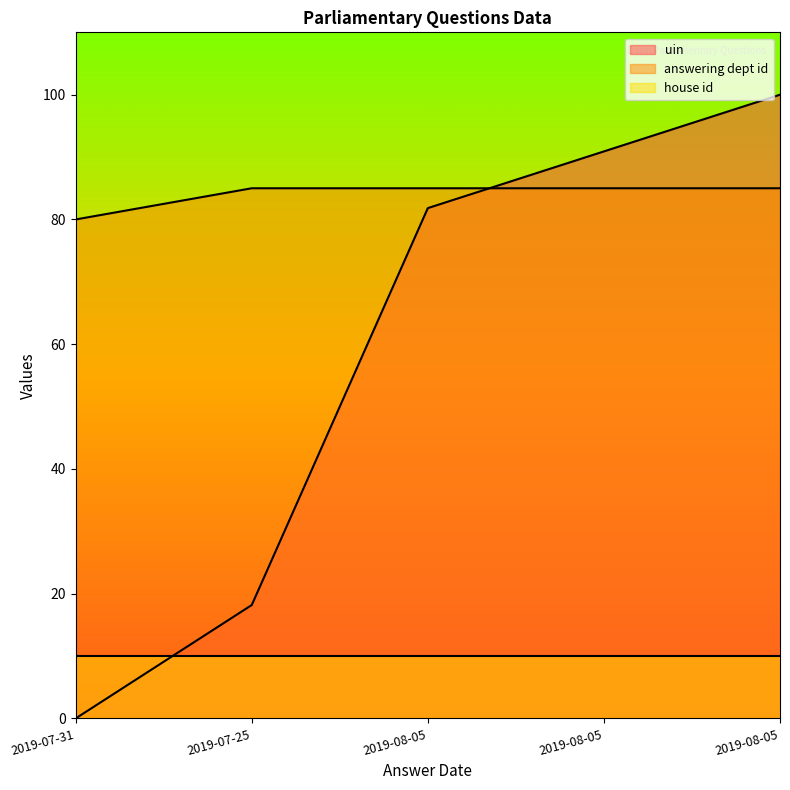

What is the difference between the second highest and minimum values in the answering dept id series?

5.0